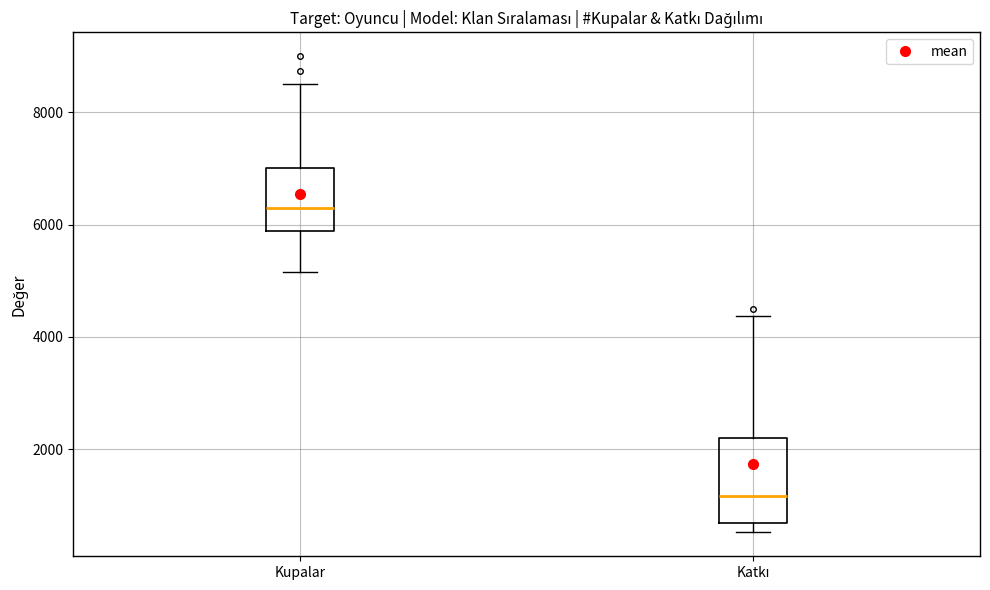

Reading left to right, read every box against the y-axis: the position of its median line, the range the box covers, and the ends of its whiskers. The values are not printed on the chart, so give them approximately, as read against the axis.

Kupalar: median 6200, box 5800 to 7000, whiskers 5200 to 8600
Katkı: median 1200, box 600 to 2200, whiskers 600 (just below the box's lower edge) to 4400